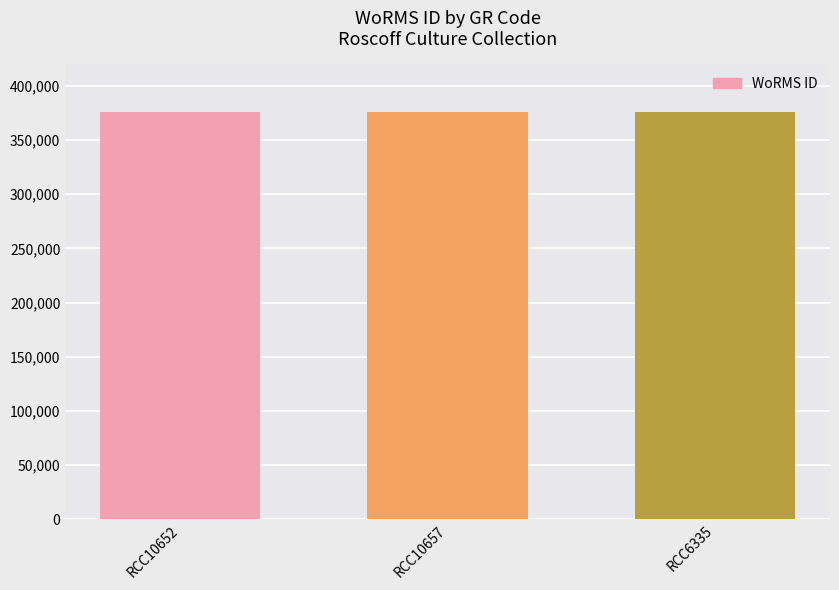

What is the sum of the values at RCC10652 and RCC10657?

752231